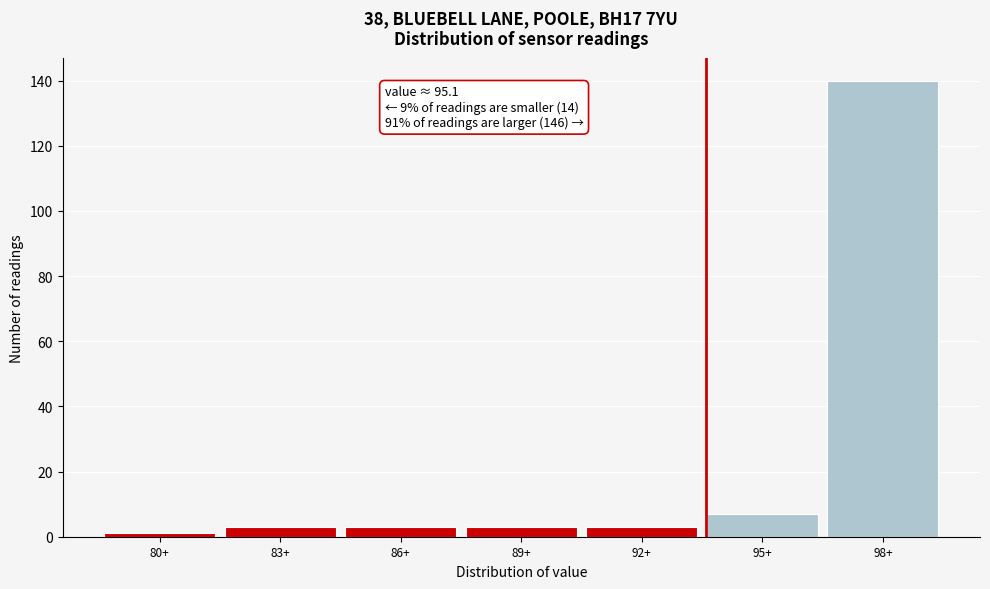

Reading left to right, transcribe all the data shown in this chart.

1	3	3	3	3	7	140